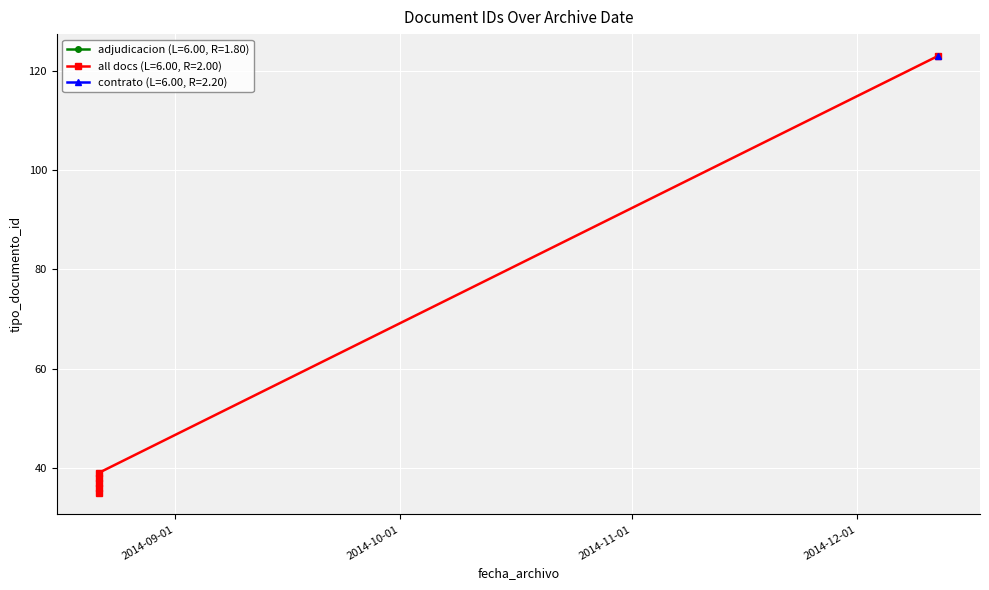

Which category has the lowest value across all series?

2014-08-21 20:01:22